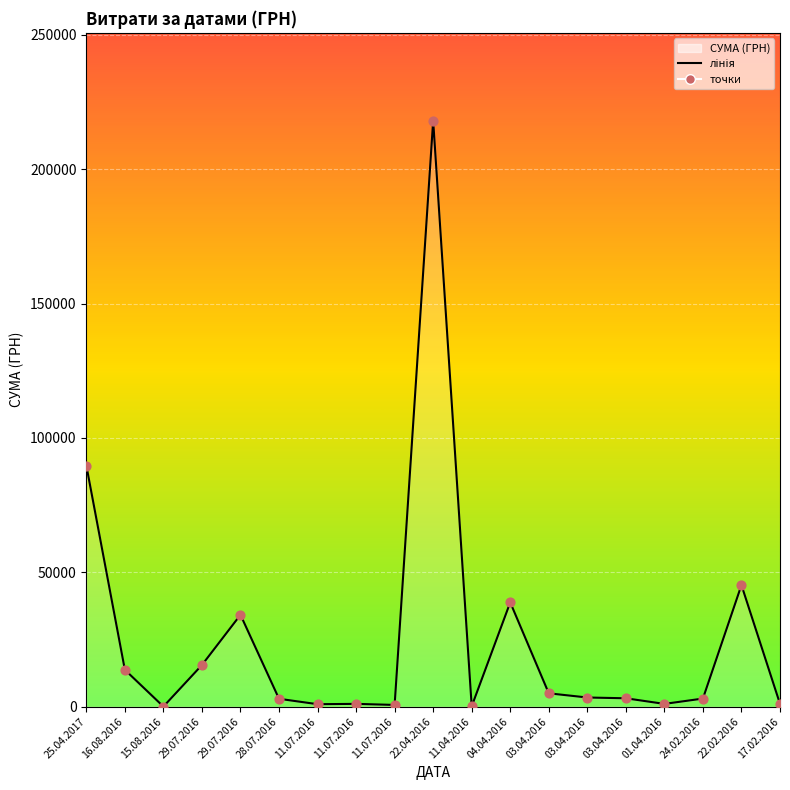

Which series has the largest Y range (max minus min)?

СУМА (ГРН) (лінія)